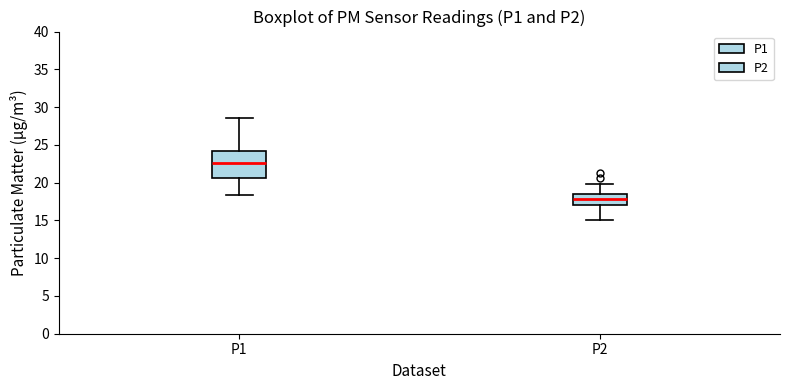

Which box has the highest median line?

P1